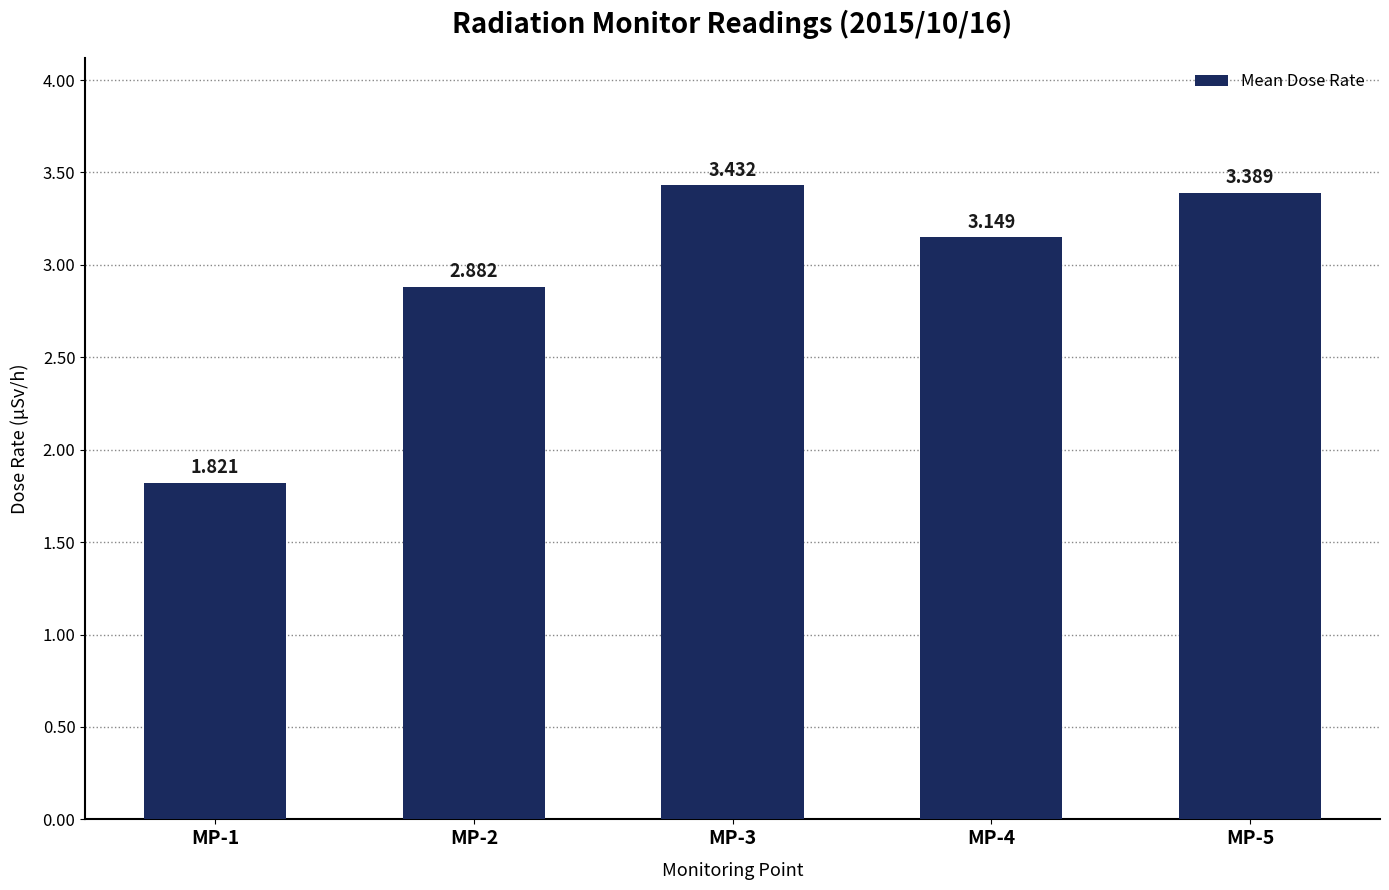

What is the value of the 4th bar from the left?

3.1